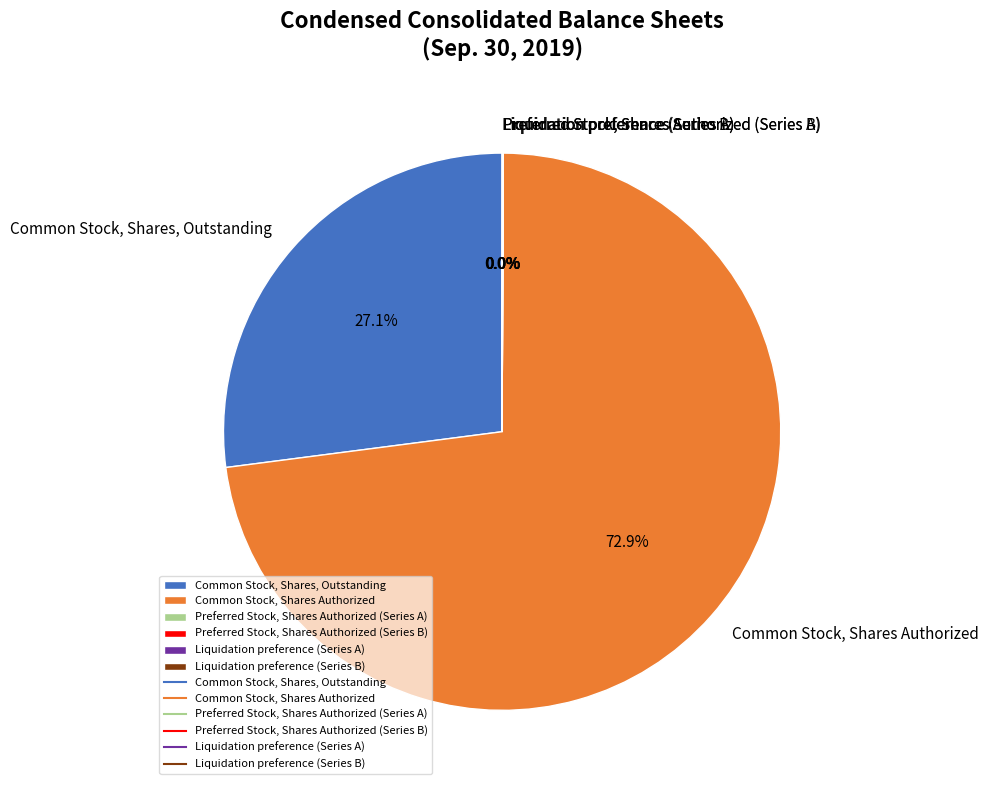

Which category has the biggest portion of the pie?

Common Stock, Shares Authorized